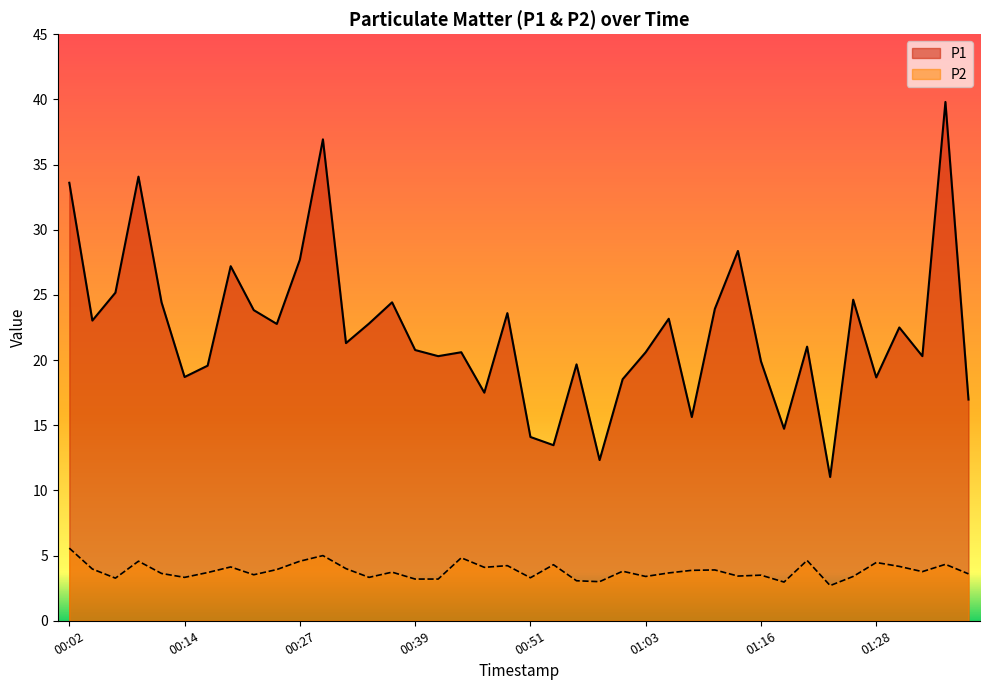

Reading left to right, transcribe all the data shown in this chart.

P1: 00:02=33.6	00:04=23.0	00:07=25.2	00:09=34.1	00:12=24.4	00:14=18.7	00:17=19.6	00:19=27.2	00:22=23.8	00:24=22.8	00:27=27.7	00:29=36.9	00:31=21.3	00:34=22.8	00:36=24.4	00:39=20.8	00:41=20.3	00:44=20.6	00:46=17.5	00:49=23.6	00:51=14.1	00:54=13.5	00:56=19.7	00:59=12.3	01:01=18.5	01:03=20.6	01:06=23.2	01:08=15.6	01:11=23.9	01:13=28.4	01:16=19.9	01:18=14.7	01:21=21.0	01:23=11.0	01:26=24.6	01:28=18.7	01:30=22.5	01:33=20.3	01:35=39.8	01:38=17.0
P2: 00:02=5.6	00:04=4.0	00:07=3.3	00:09=4.6	00:12=3.6	00:14=3.3	00:17=3.7	00:19=4.1	00:22=3.5	00:24=3.9	00:27=4.6	00:29=5.0	00:31=4.0	00:34=3.3	00:36=3.7	00:39=3.2	00:41=3.2	00:44=4.8	00:46=4.1	00:49=4.2	00:51=3.3	00:54=4.3	00:56=3.1	00:59=3.0	01:01=3.8	01:03=3.4	01:06=3.7	01:08=3.9	01:11=3.9	01:13=3.4	01:16=3.5	01:18=3.0	01:21=4.6	01:23=2.7	01:26=3.4	01:28=4.5	01:30=4.2	01:33=3.8	01:35=4.3	01:38=3.6